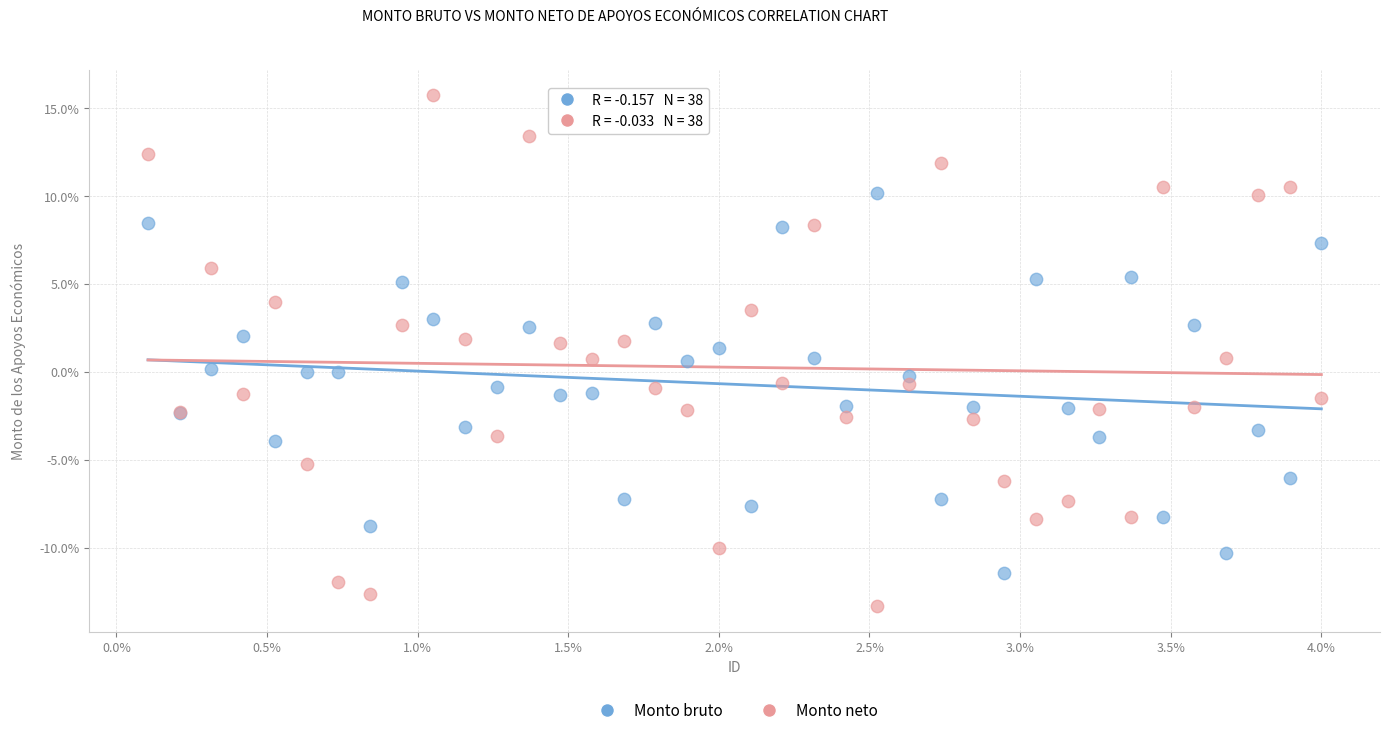

What are all the series names shown in the legend?

Monto bruto, Monto neto